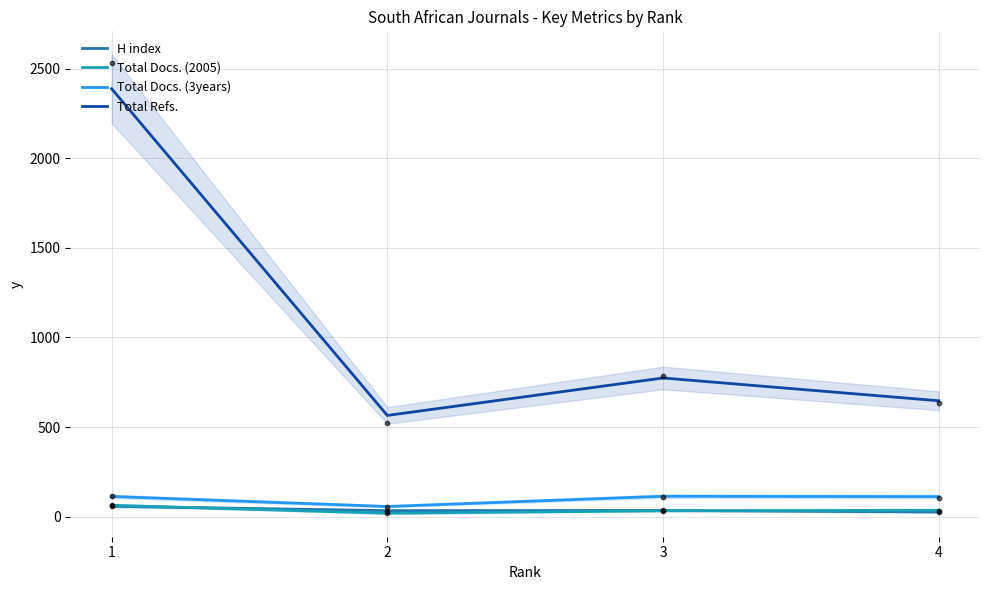

Is the value of Total Docs. (2005) at 2 greater than the value of Total Refs. at 3?

No